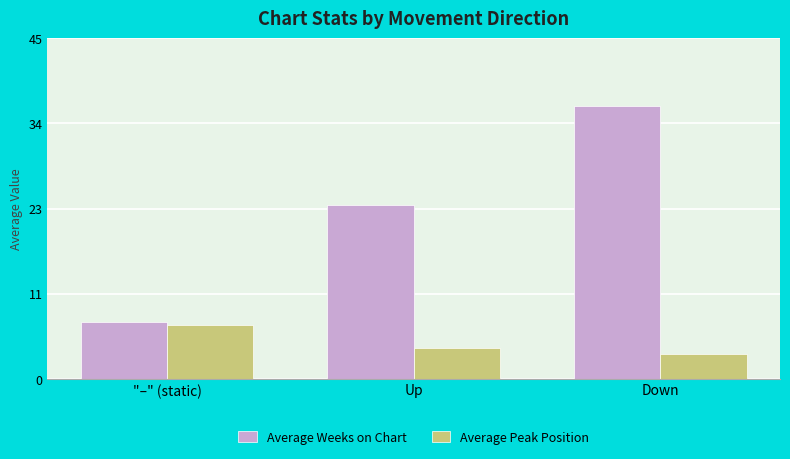

Reading left to right, what are all the values shown in this chart?

Average Weeks on Chart: "–" (static)=7.5	Up=23.2	Down=36.4
Average Peak Position: "–" (static)=7.1	Up=4.1	Down=3.3